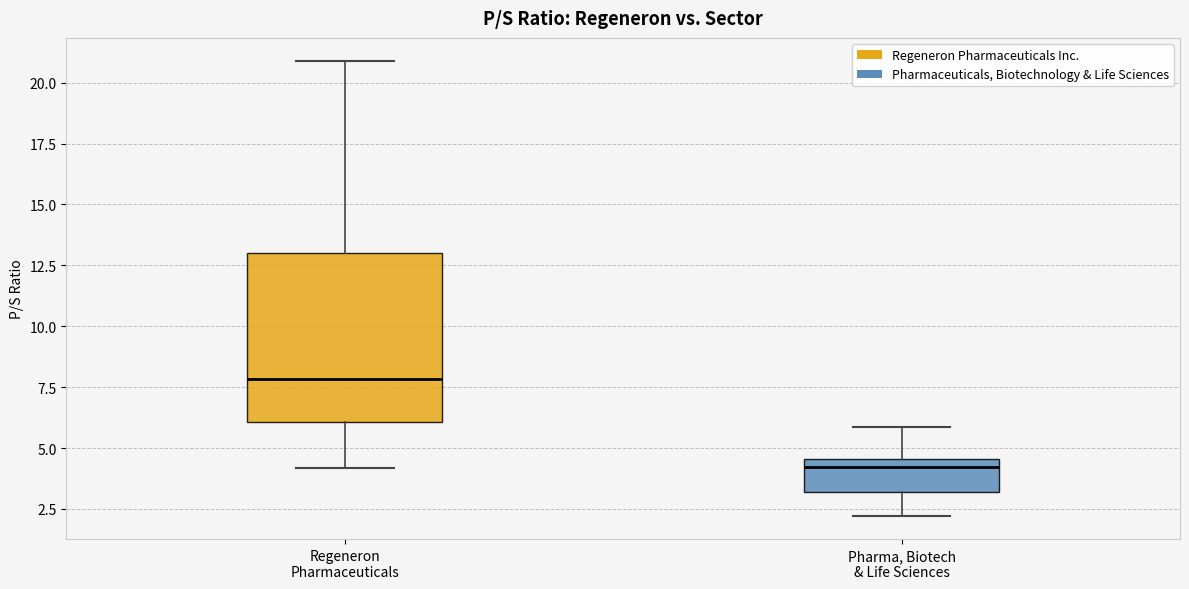

Reading left to right, read every box against the y-axis: the position of its median line, the range the box covers, and the ends of its whiskers. The values are not printed on the chart, so give them approximately, as read against the axis.

Regeneron Pharmaceuticals: median 8.0, box 6.0 to 13.0, whiskers 4.0 to 21.0
Pharma, Biotech & Life Sciences: median 4.0, box 3.0 to 4.5, whiskers 2.0 to 6.0